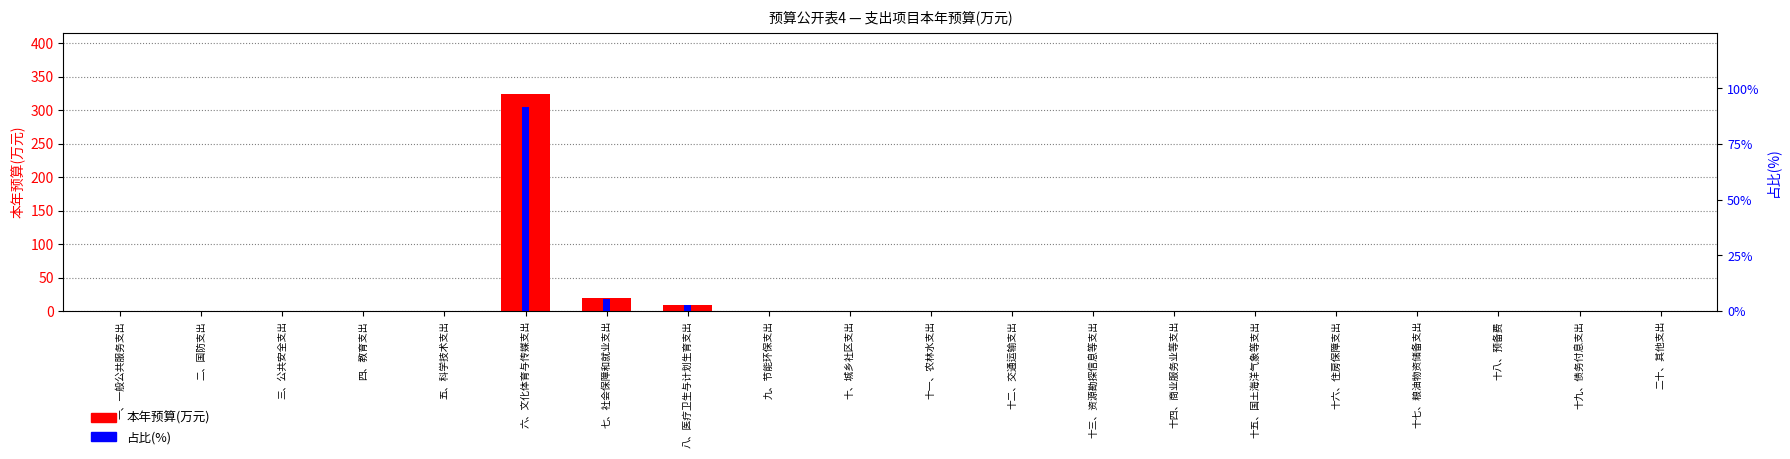

What are all the series names shown in the legend?

本年预算(万元), 占比(%)